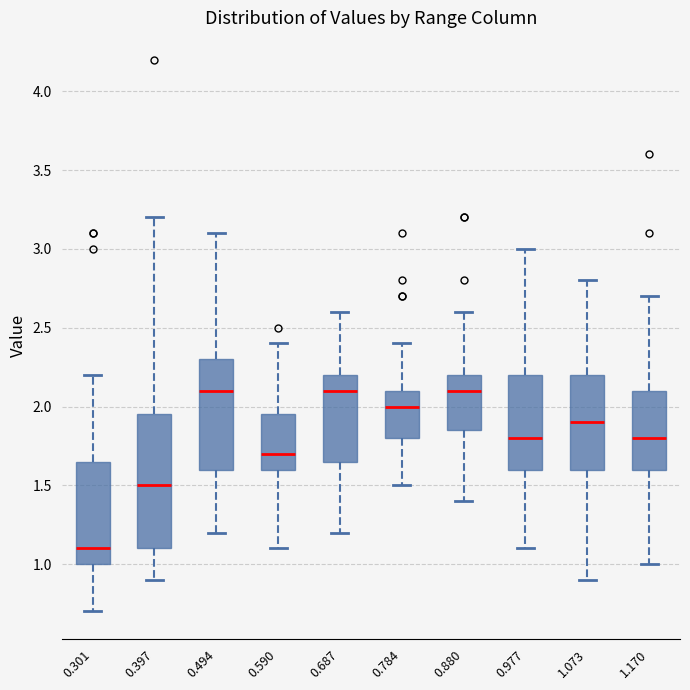

Which box's median line is the lowest?

0.301